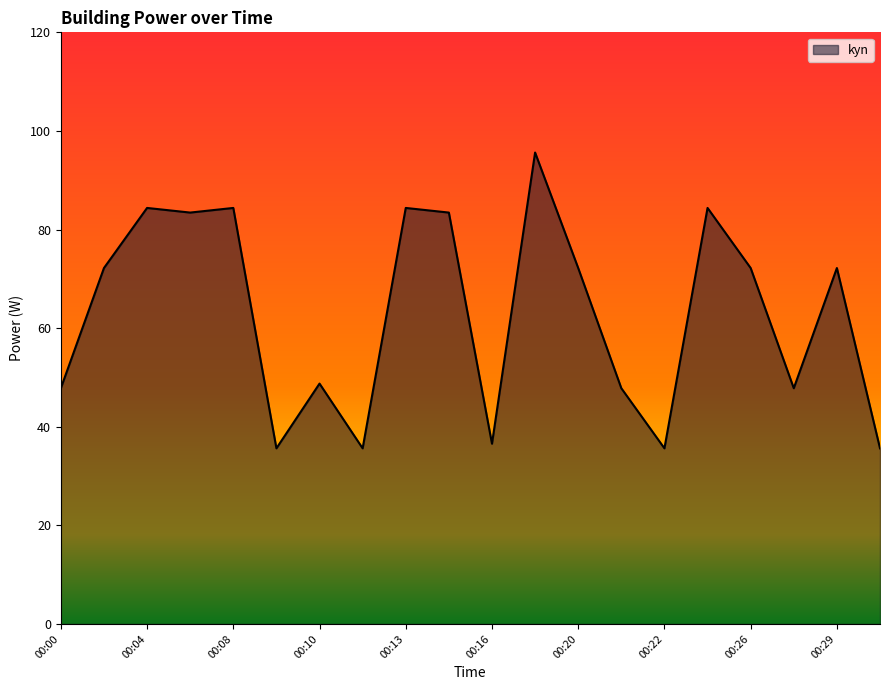

What is the minimum value shown in the chart?

35.6